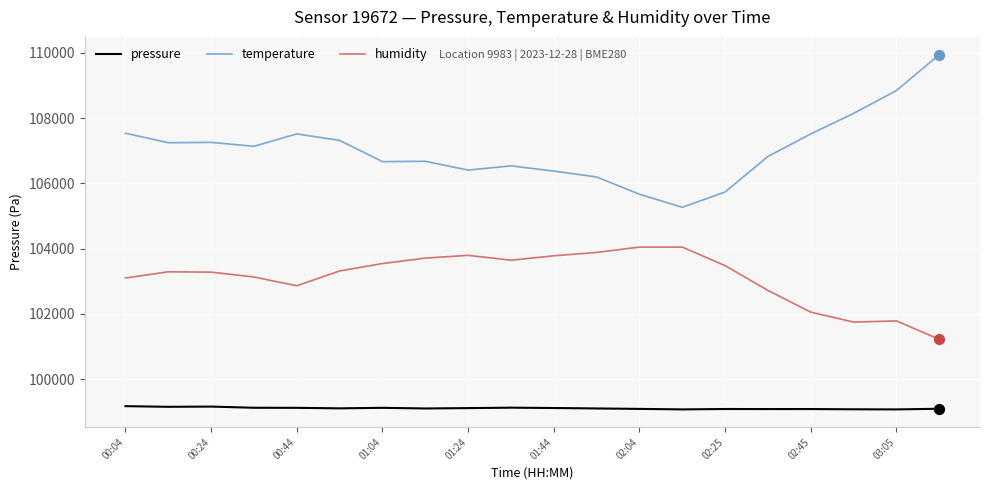

At how many categories does at least one series exceed 104967?

20